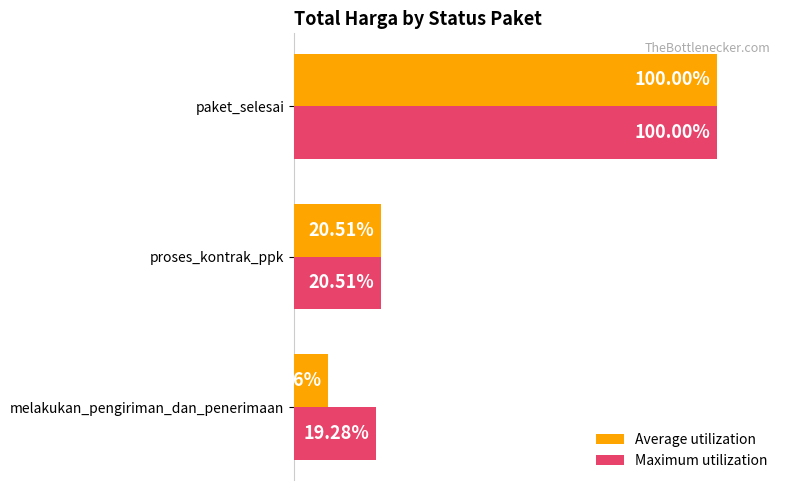

Which category has the lowest value across all series?

melakukan_pengiriman_dan_penerimaan